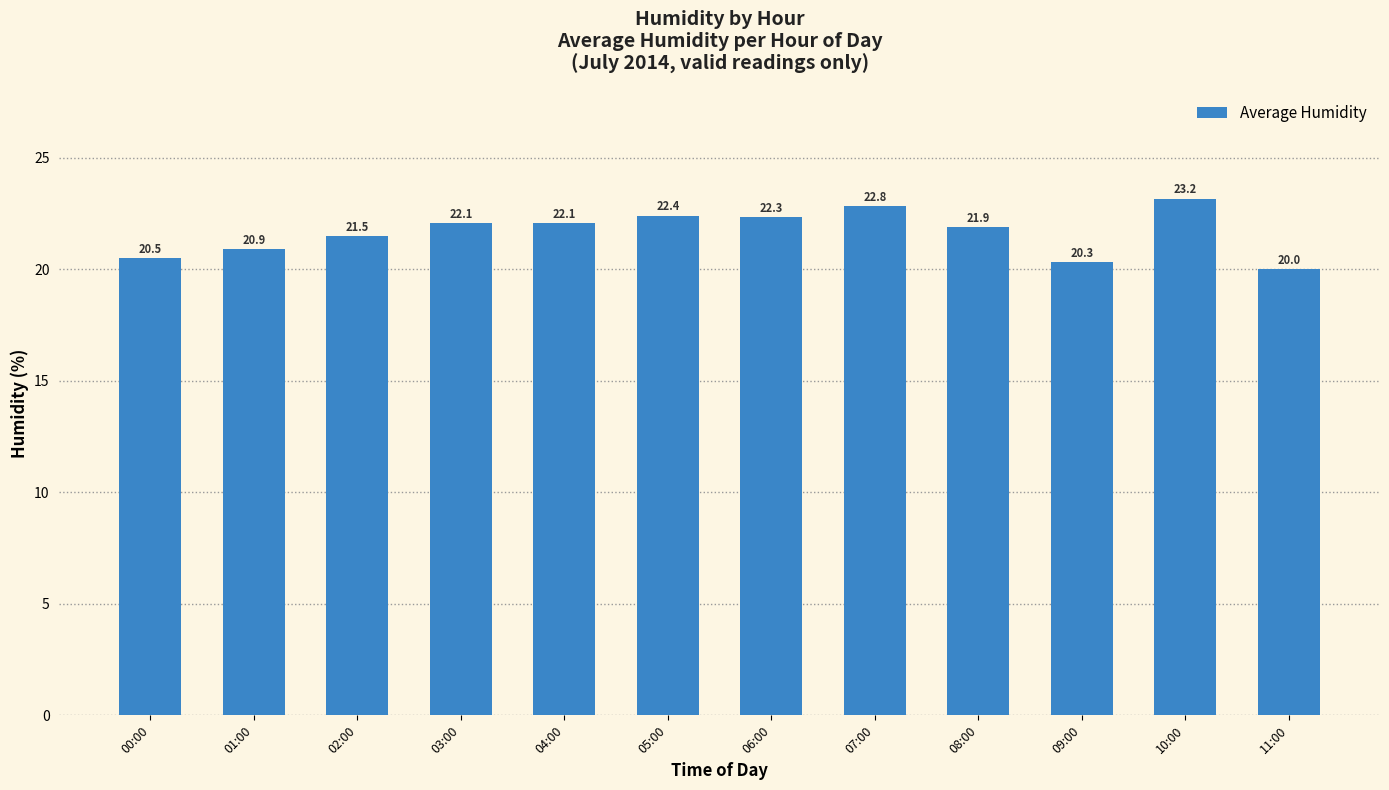

What is the ratio of the value at 09:00 to the value at 11:00?

1.0